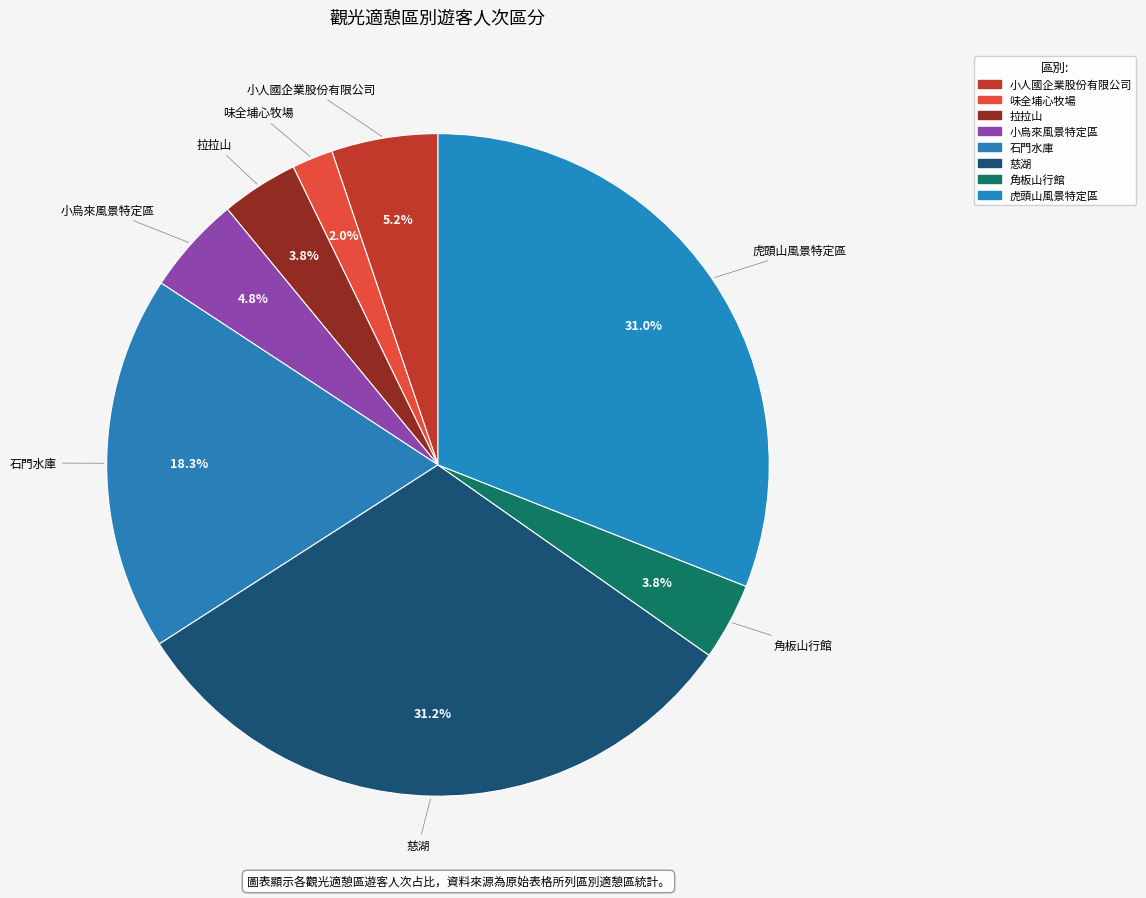

How many segments does this pie chart have?

8